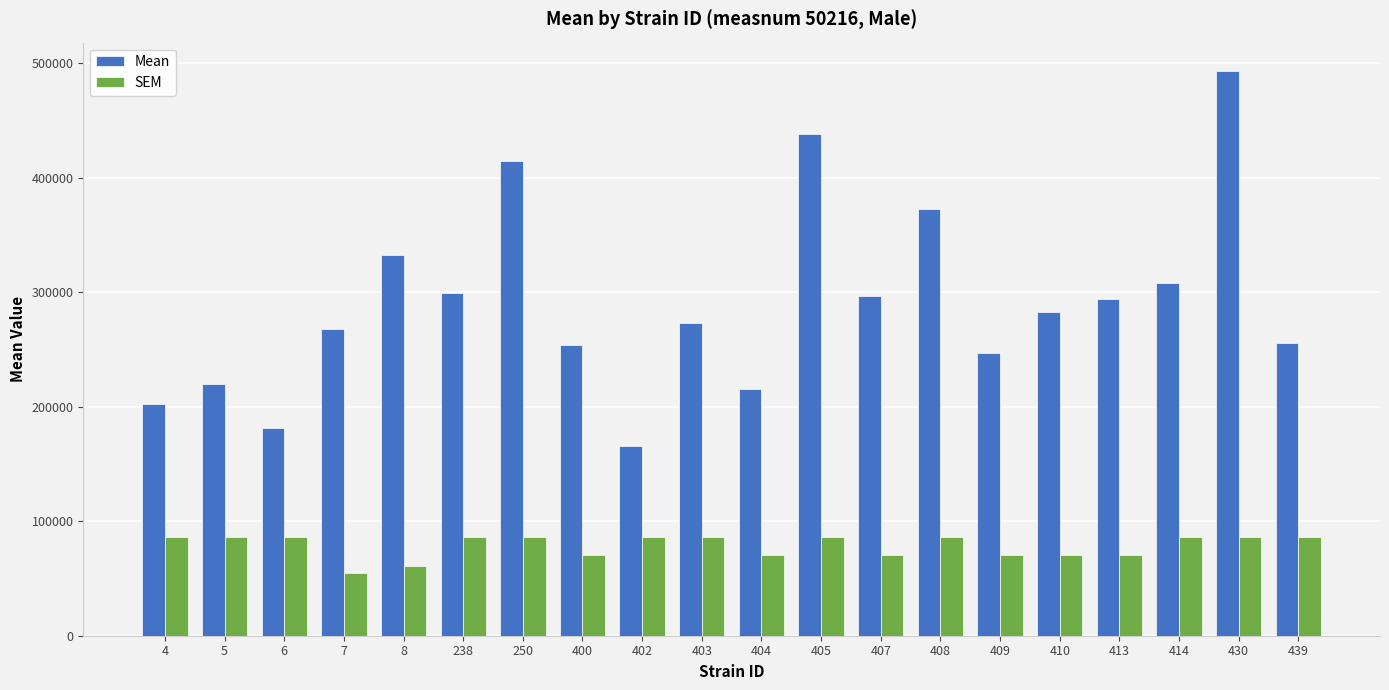

Which series has the largest total across all categories?

Mean